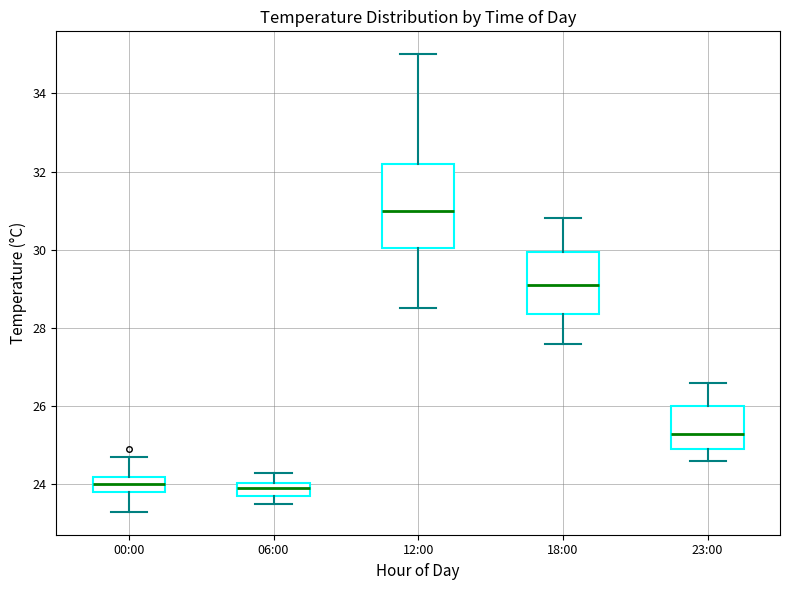

Reading left to right, transcribe this box plot: for each box, give where its median line is, the range the box spans, and where its two whiskers end, as read against the y-axis. The values are not printed on the chart, so give them approximately, as read against the axis.

00:00: median 24.0, box 23.8 to 24.2, whiskers 23.4 to 24.8
06:00: median 24.0 (inside the box), box 23.8 to 24.0, whiskers 23.6 to 24.4
12:00: median 31.0, box 30.0 to 32.2, whiskers 28.6 to 35.0
18:00: median 29.2, box 28.4 to 30.0, whiskers 27.6 to 30.8
23:00: median 25.4, box 25.0 to 26.0, whiskers 24.6 to 26.6